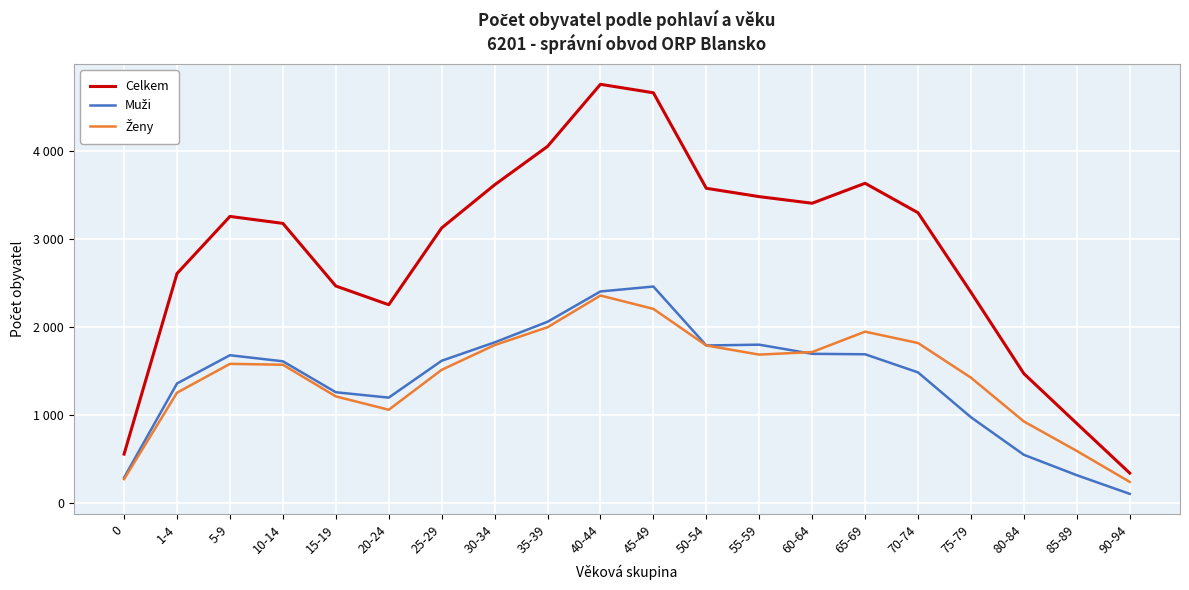

Does the chart have visible grid lines?

Yes